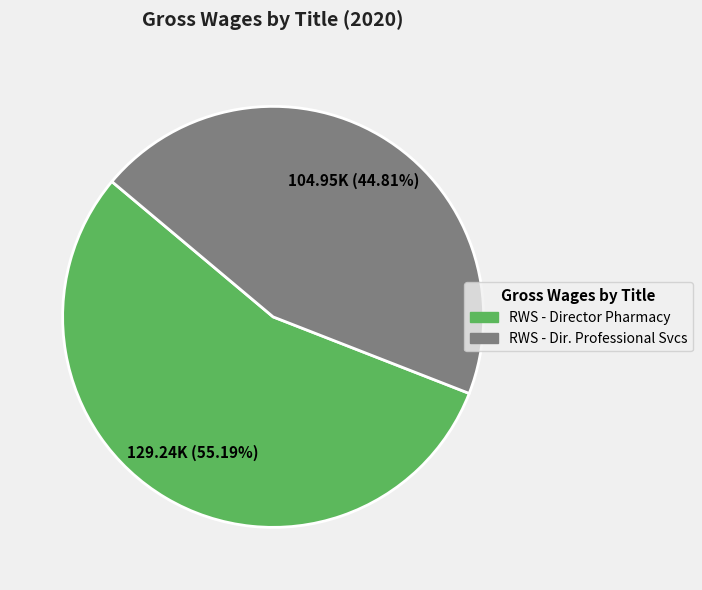

Does RWS - Director Pharmacy account for over 50% of the chart?

Yes